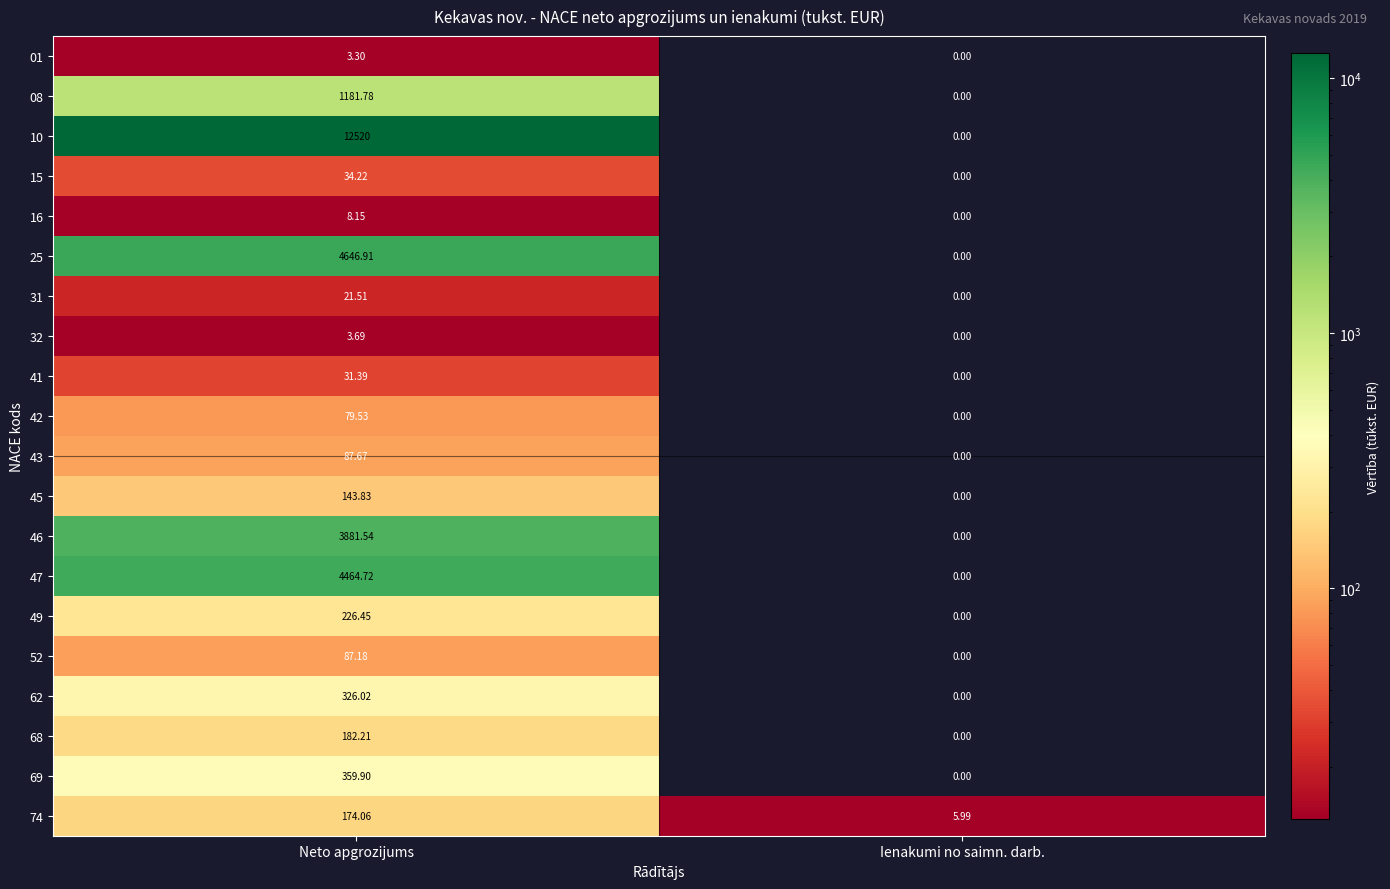

Is the value of 69 at Ienakumi no saimn. darb. greater than the value of 31 at Neto apgrozijums?

No